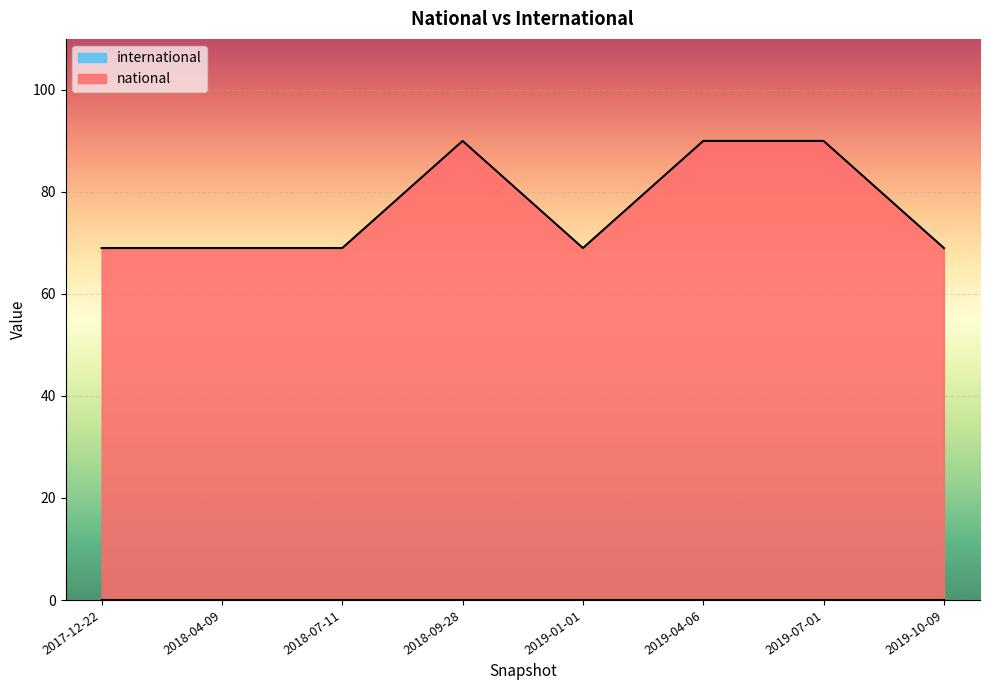

At which category does the data reach its first local valley?

2019-01-01